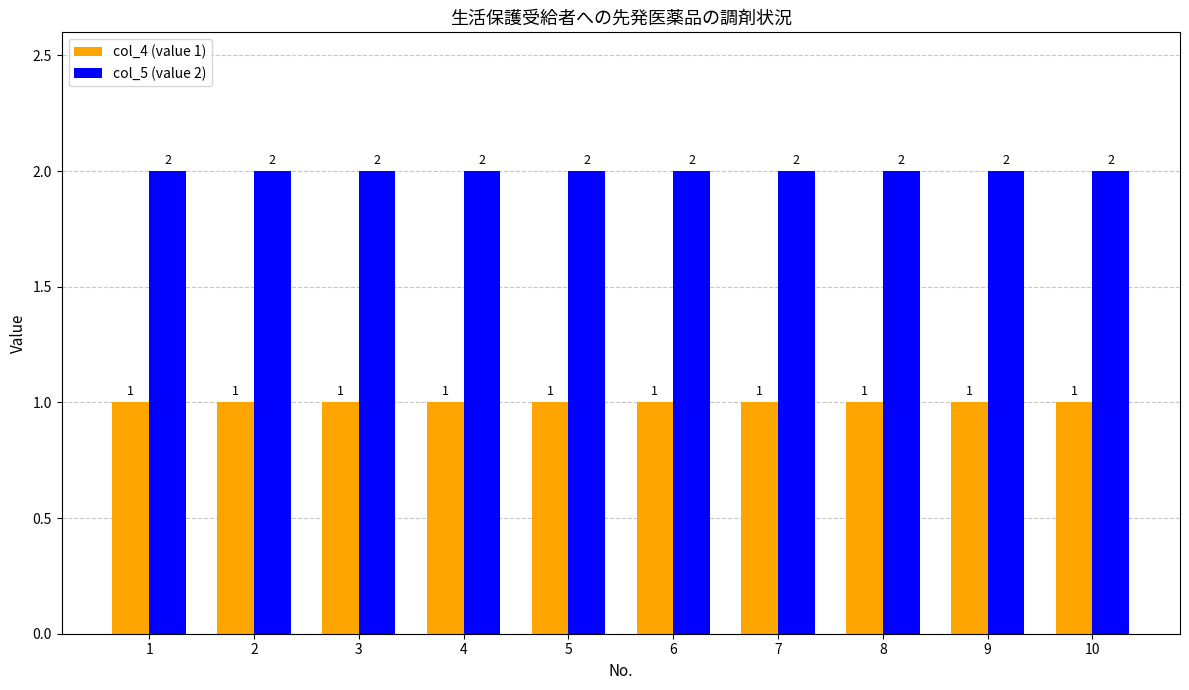

The value of col_5 (value 2) at 1 is 3. True or false?

False